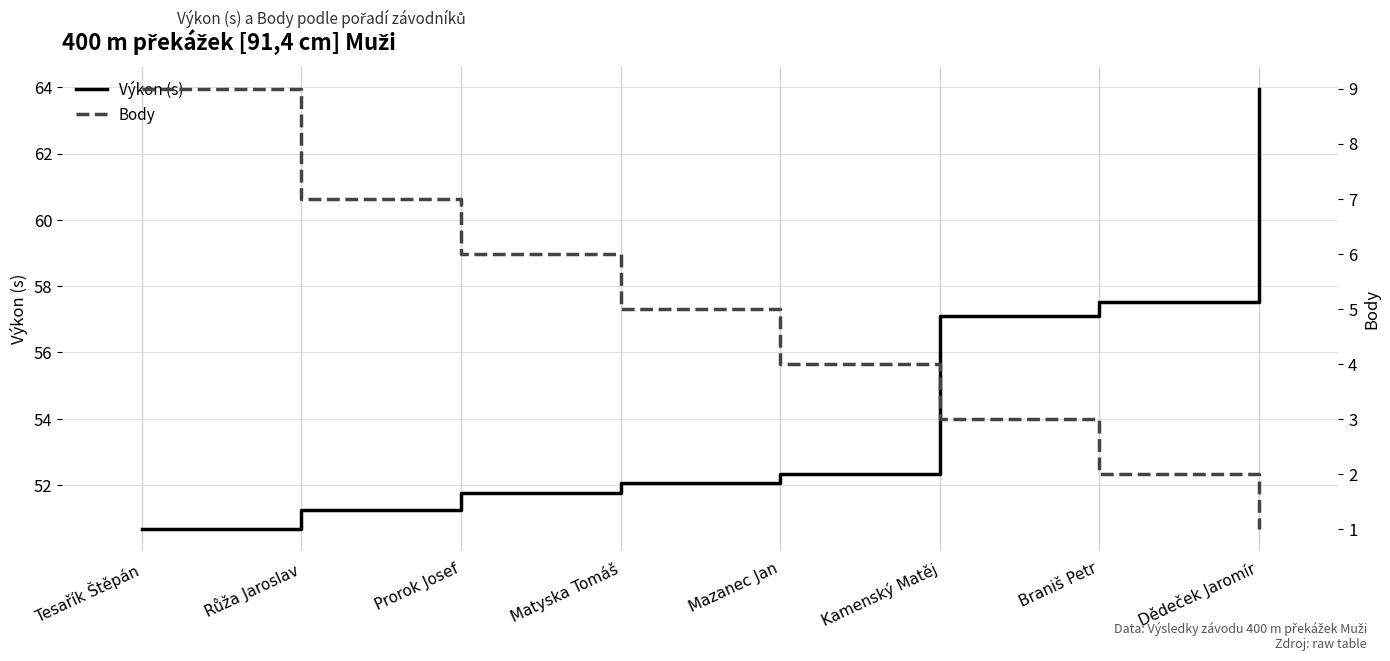

Reading left to right, extract all data points from this chart.

Výkon (s): 50.7	51.2	51.8	52.1	52.3	57.1	57.5	64.0
Body: 9.0	7.0	6.0	5.0	4.0	3.0	2.0	1.0